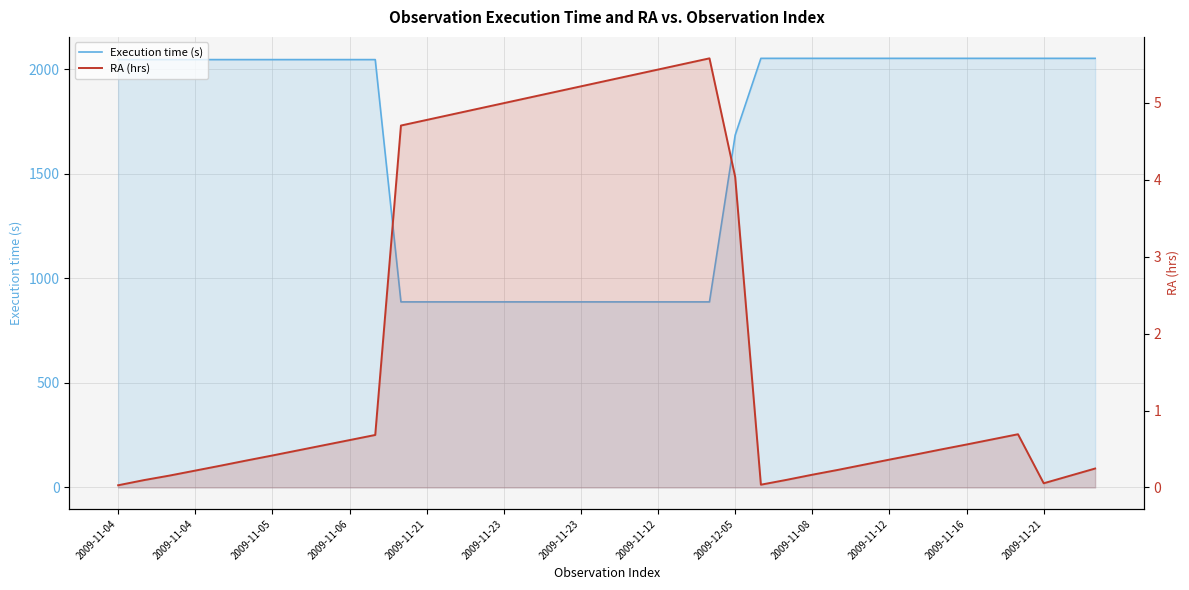

At which label is Execution time (s) closest to 1469?

2009-12-05